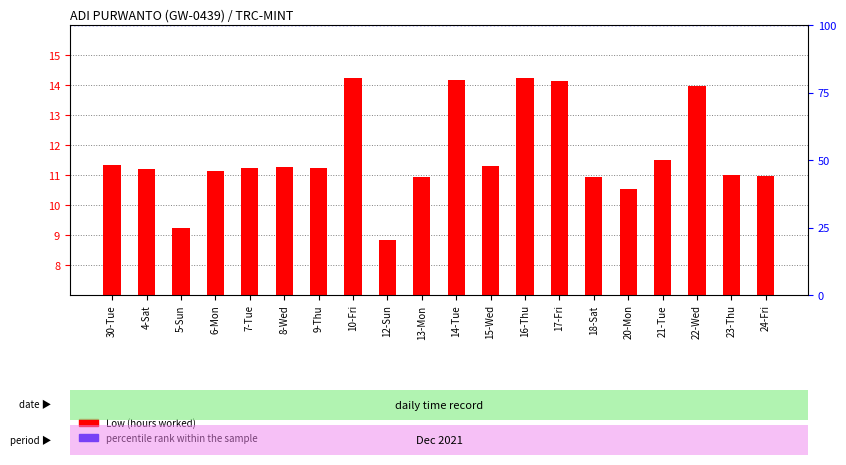

Reading right to left, list all the values displayed in this chart.

24-Fri=11.0	23-Thu=11.0	22-Wed=14.0	21-Tue=11.5	20-Mon=10.6	18-Sat=10.9	17-Fri=14.1	16-Thu=14.2	15-Wed=11.3	14-Tue=14.2	13-Mon=10.9	12-Sun=8.8	10-Fri=14.2	9-Thu=11.2	8-Wed=11.3	7-Tue=11.2	6-Mon=11.2	5-Sun=9.2	4-Sat=11.2	30-Tue=11.3